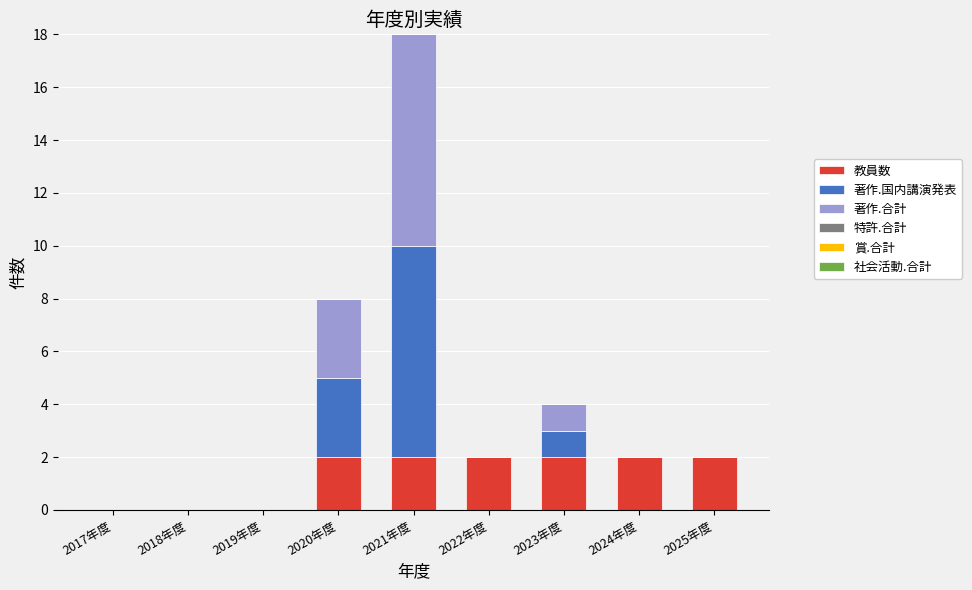

Reading left to right, what are the values for 教員数?

2017年度=0	2018年度=0	2019年度=0	2020年度=2	2021年度=2	2022年度=2	2023年度=2	2024年度=2	2025年度=2